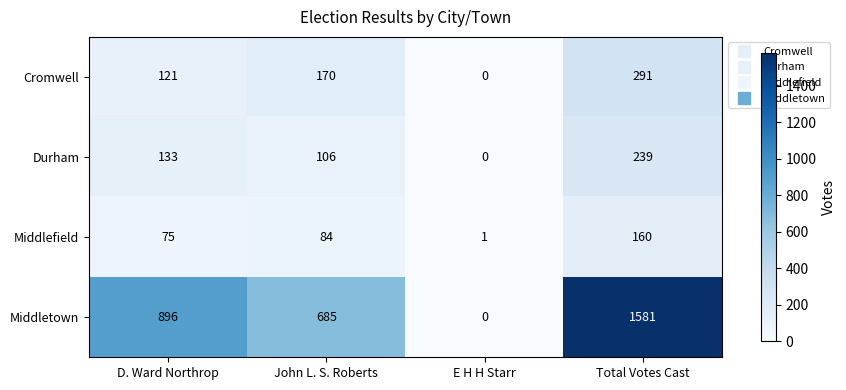

Is the value of Cromwell at E H H Starr greater than the value of Middlefield at Total Votes Cast?

No